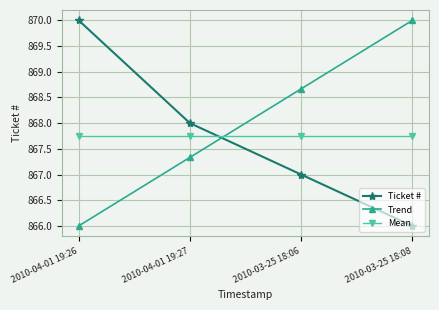

What is the label of the 2nd point from the right?

2010-03-25 18:06